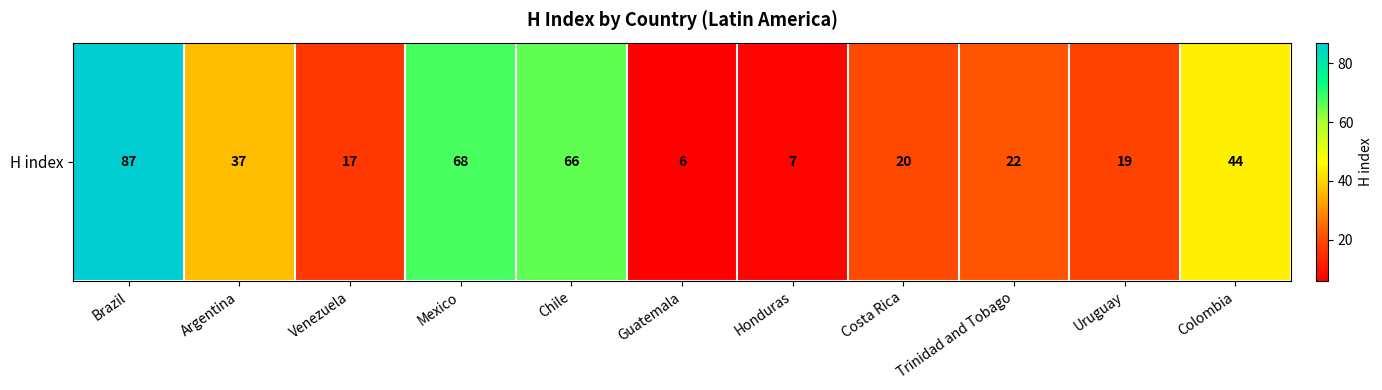

List the labels in order of value, largest first.

Brazil, Mexico, Chile, Colombia, Argentina, Trinidad and Tobago, Costa Rica, Uruguay, Venezuela, Honduras, Guatemala